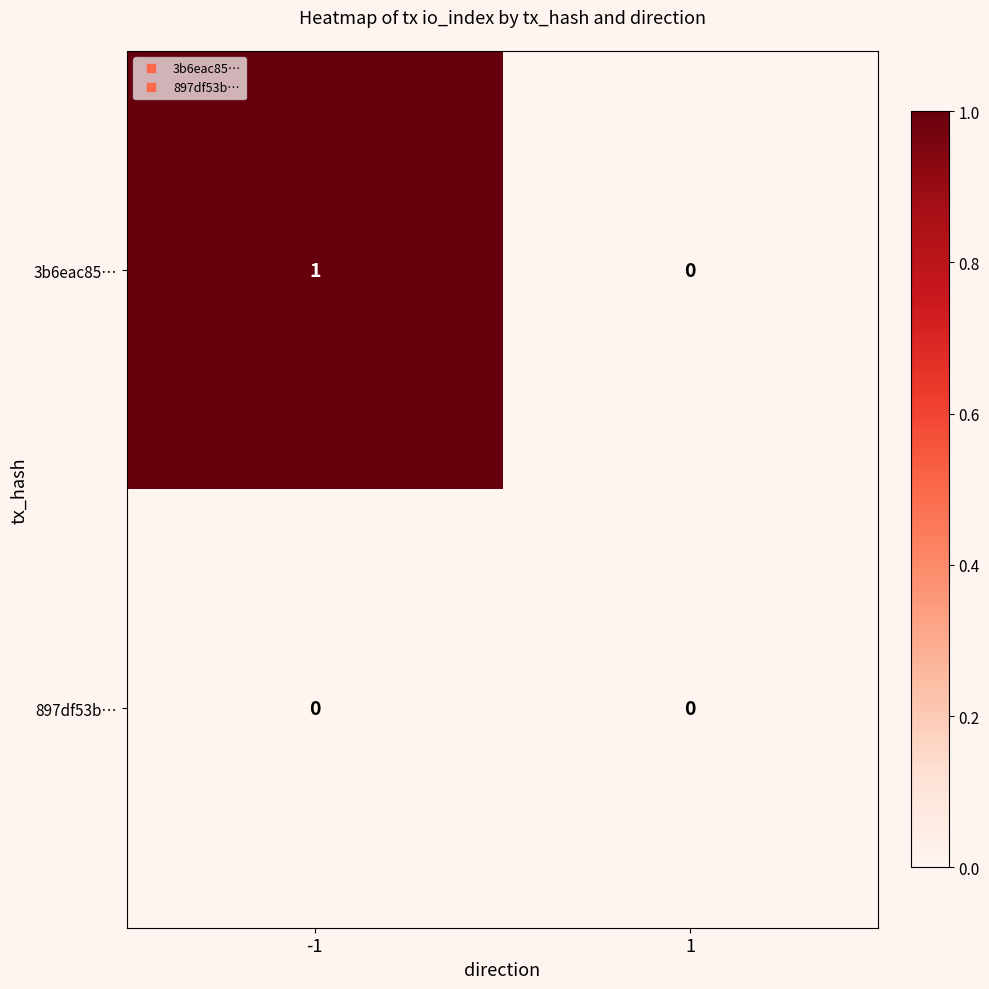

Reading right to left, list all the values displayed in this chart.

3b6eac85…: 0	1
897df53b…: 0	0